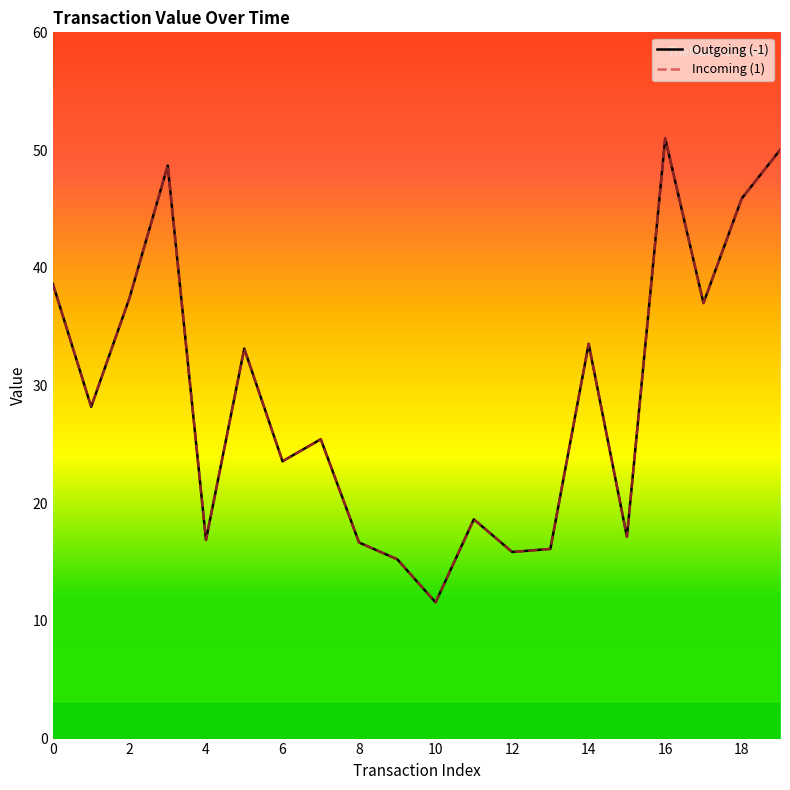

Does the chart display data point markers on the line(s)?

No